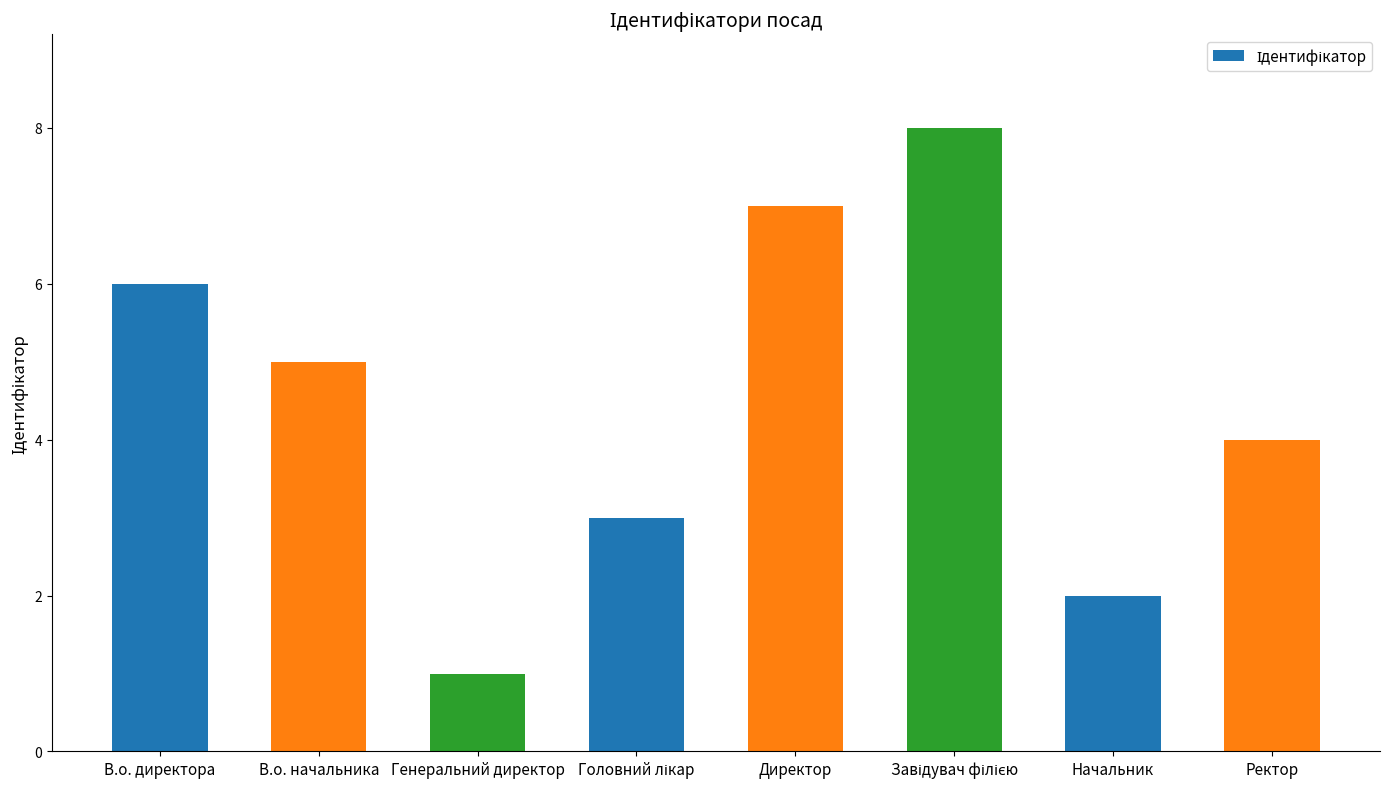

What is the approximate value at Ректор?

4